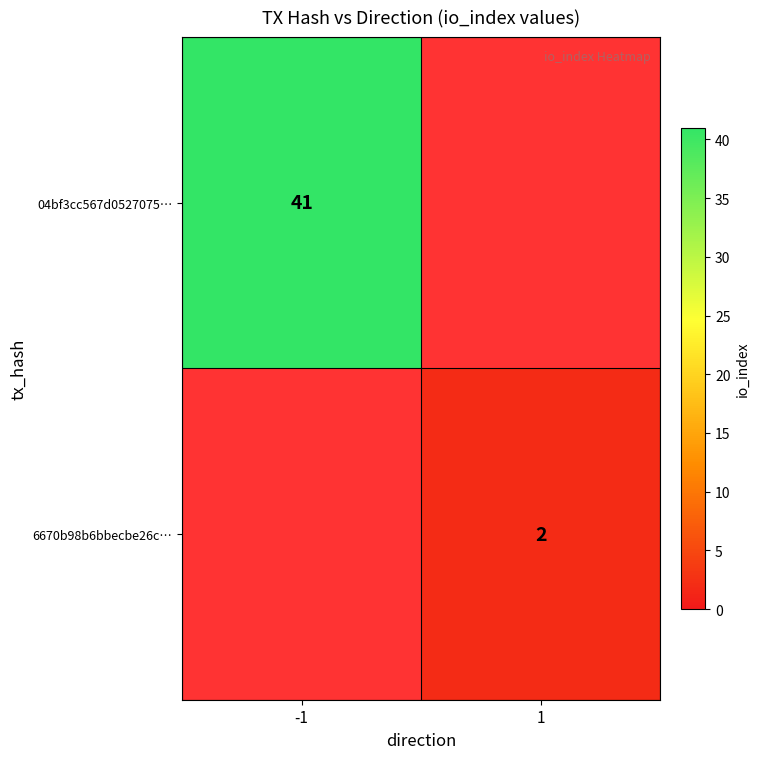

Which label corresponds to the smallest value in the chart?

1